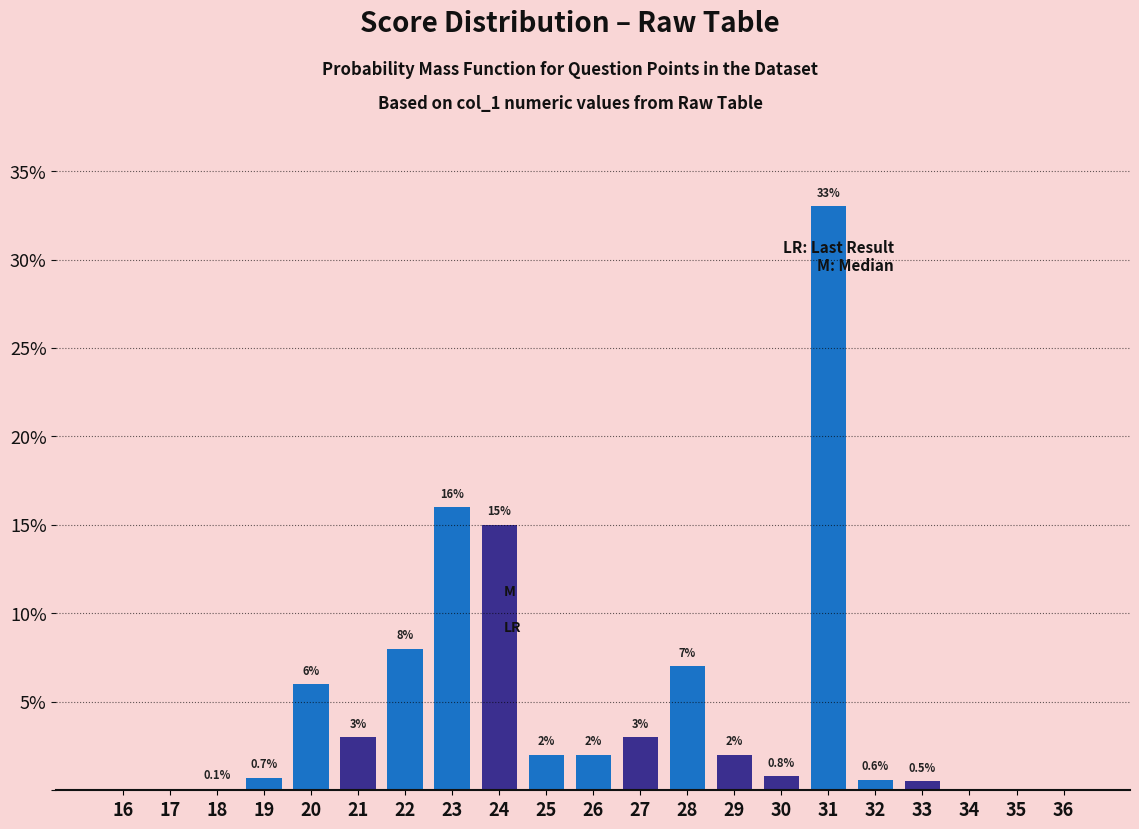

Reading left to right, what are all the values shown in this chart?

16=0.0	17=0.0	18=0.1	19=0.7	20=6.0	21=3.0	22=8.0	23=16.0	24=15.0	25=2.0	26=2.0	27=3.0	28=7.0	29=2.0	30=0.8	31=33.0	32=0.6	33=0.5	34=0.0	35=0.0	36=0.0